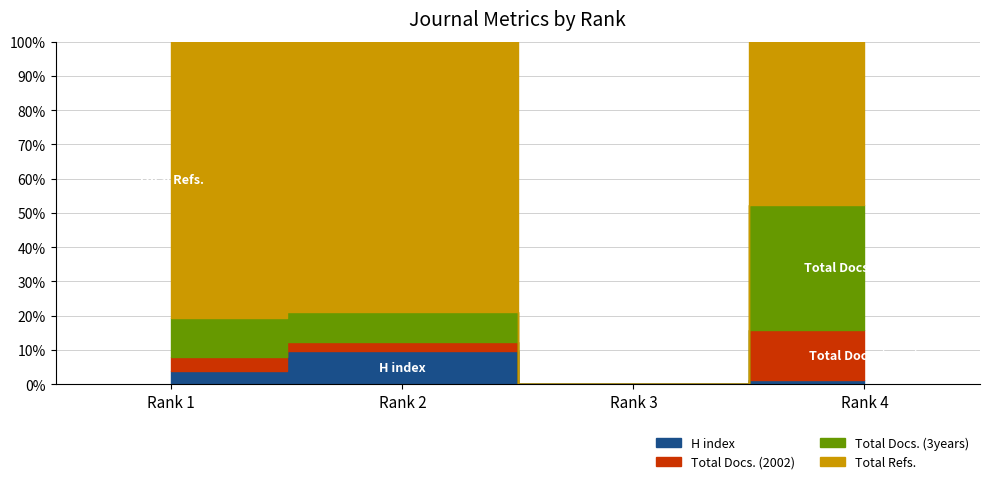

What is the value of the Total Docs. (2002) point at the 4th from the left?

246